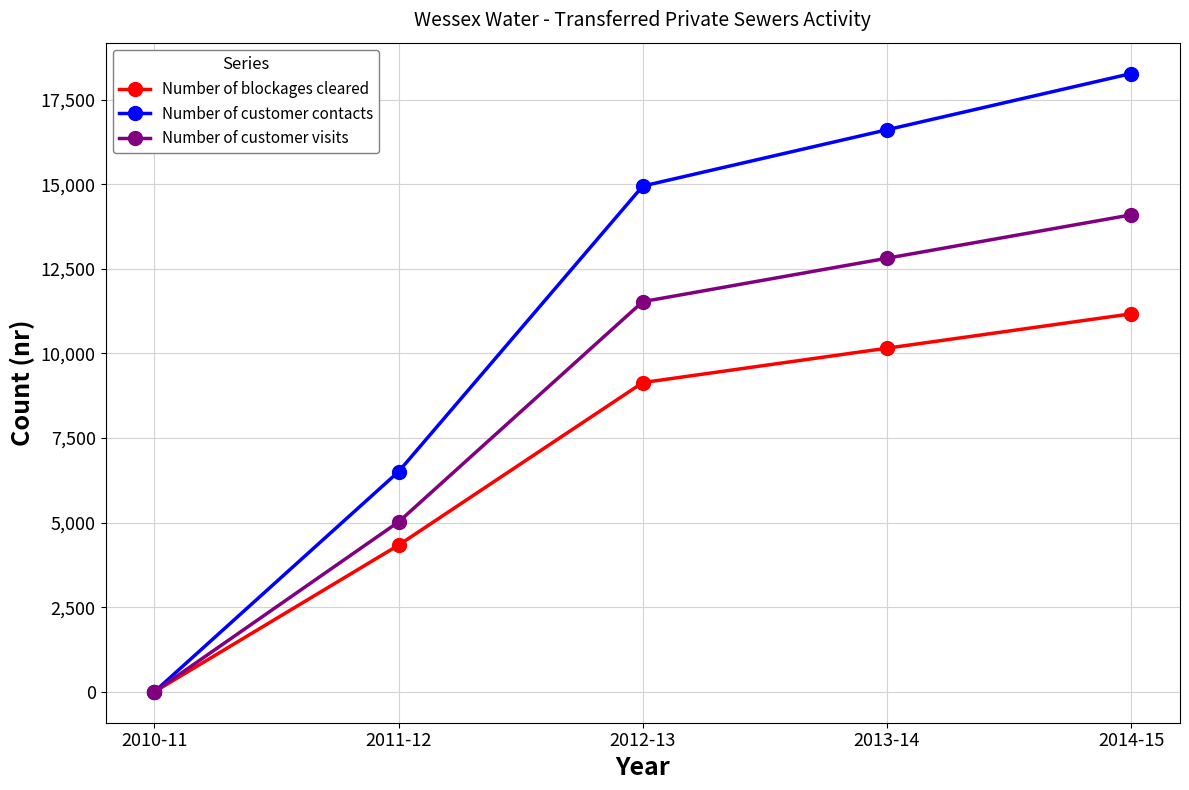

What is the label of the 5th point from the left?

2014-15